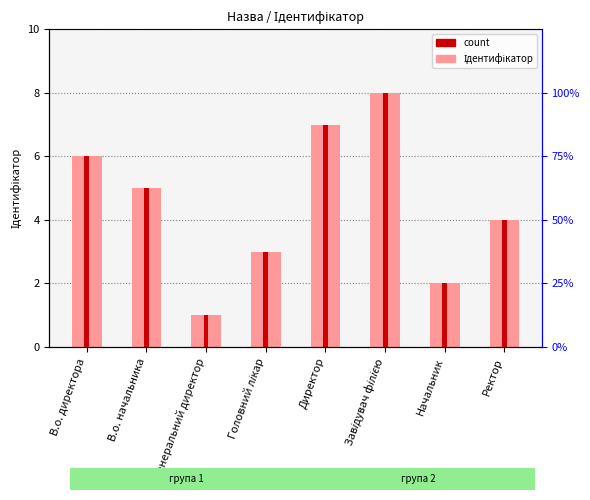

What is the greatest value displayed?

8